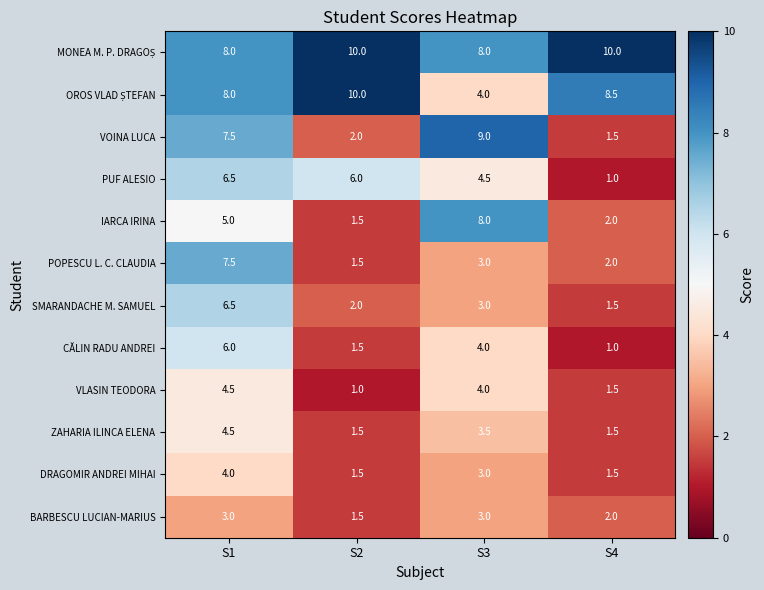

Rank the categories by SMARANDACHE M. SAMUEL value from lowest to highest.

S4, S2, S3, S1